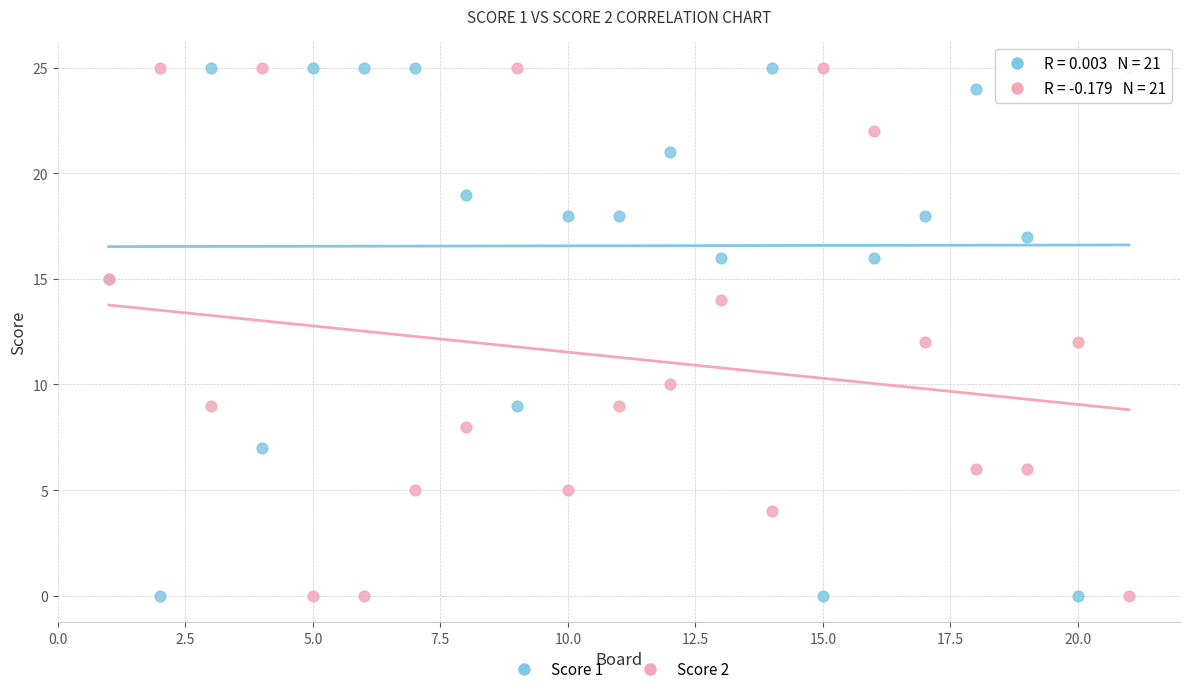

What is the X range (max minus min) for the scatter plot?

20